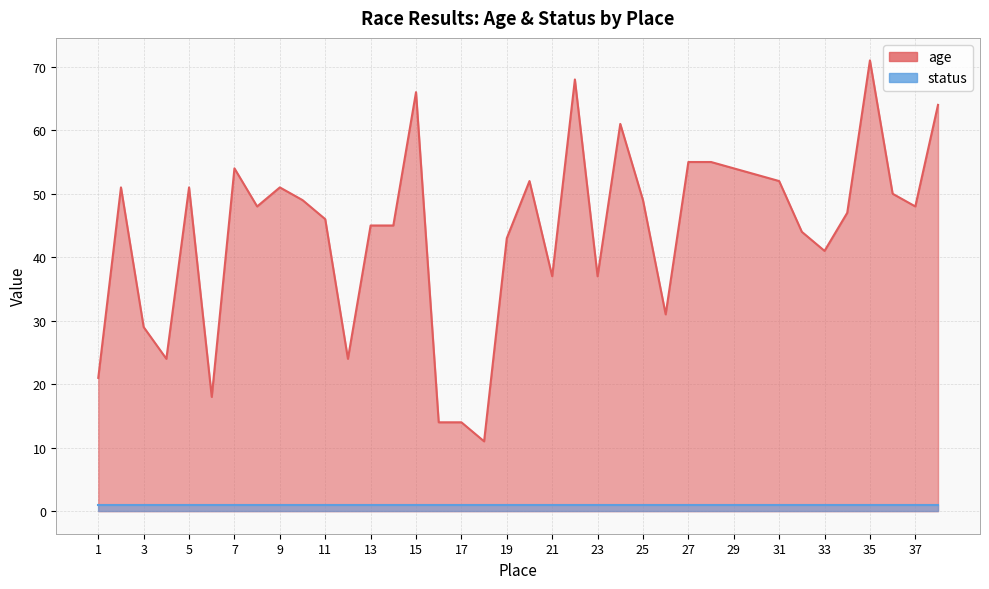

True or false: there are more than 1 points higher than both neighbors.

True